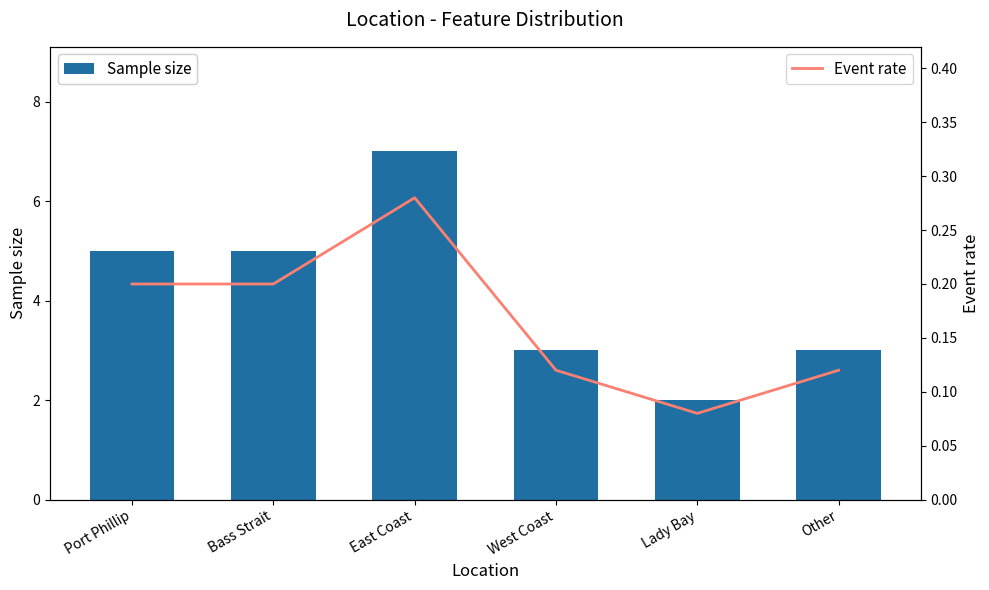

How many Sample size values are between 3 and 5?

4